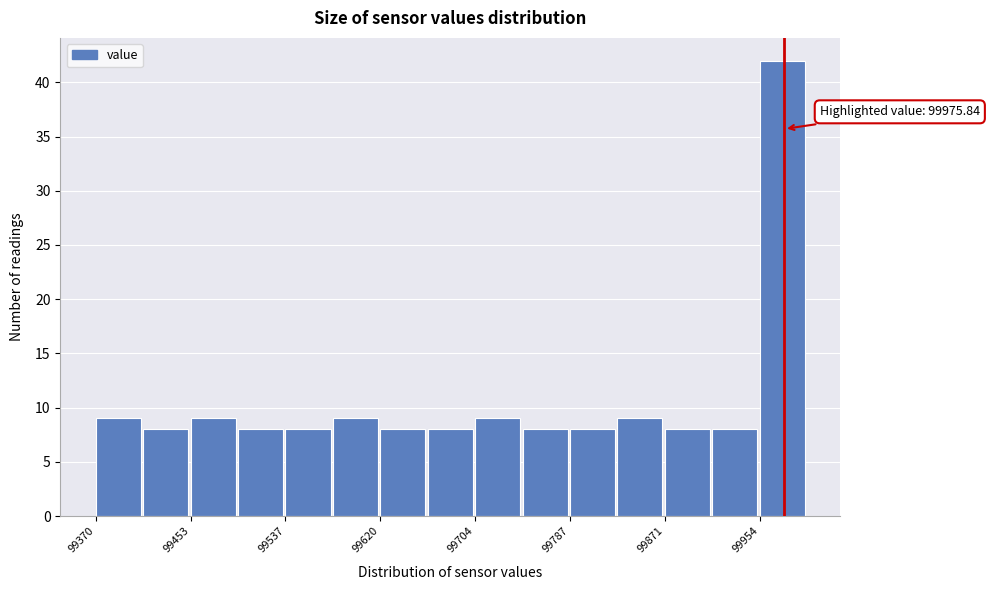

Which range on the x-axis has the tallest bar?

99950 to 100000